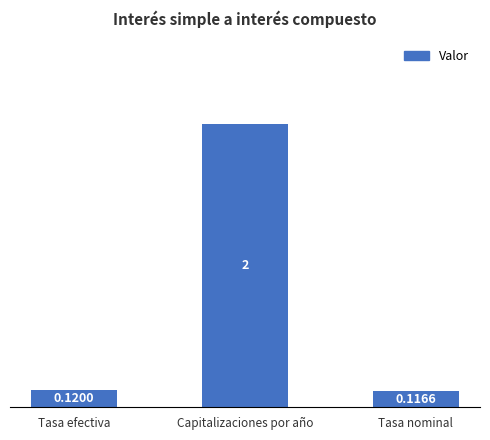

Are the bars horizontal?

No